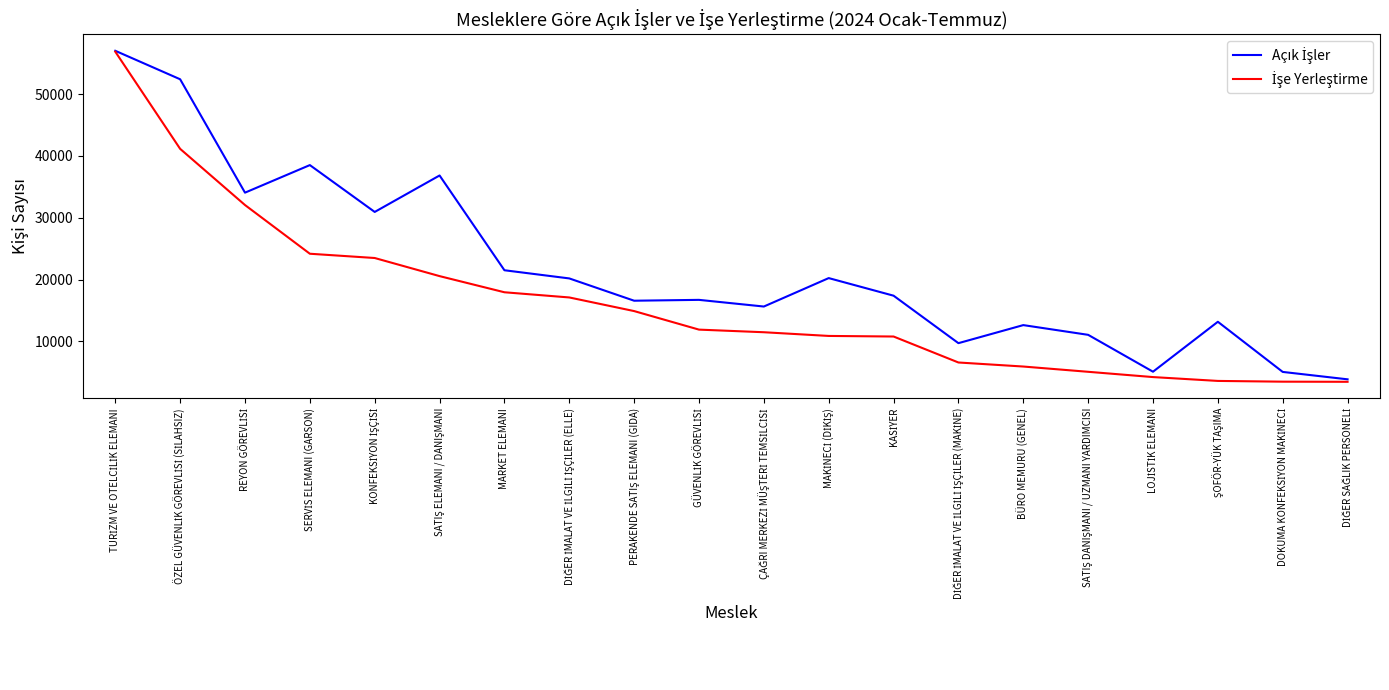

What is the greatest value displayed?

56987